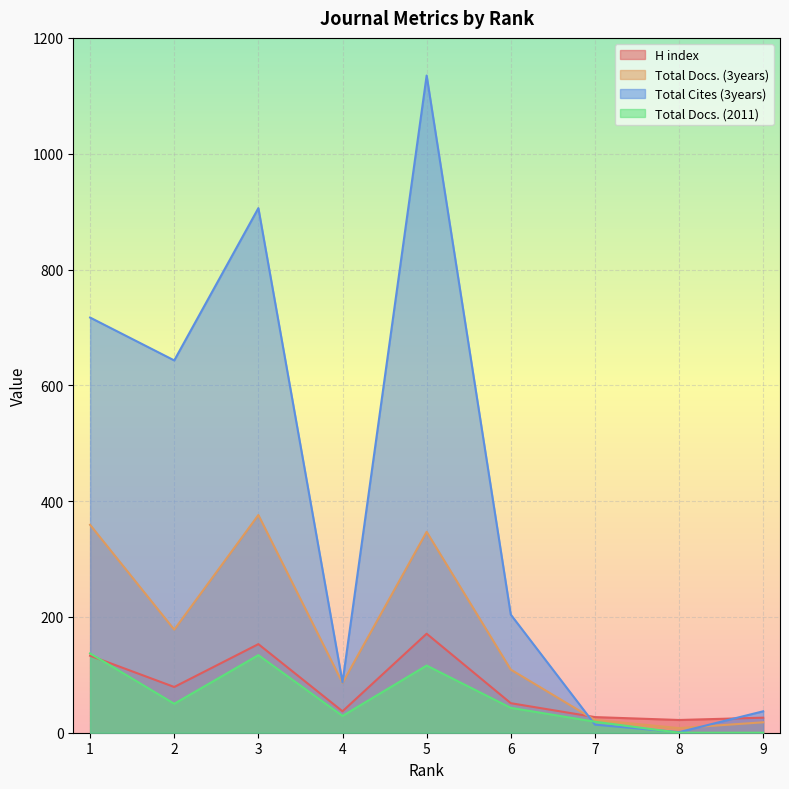

What is the total value across all series at 8?

31